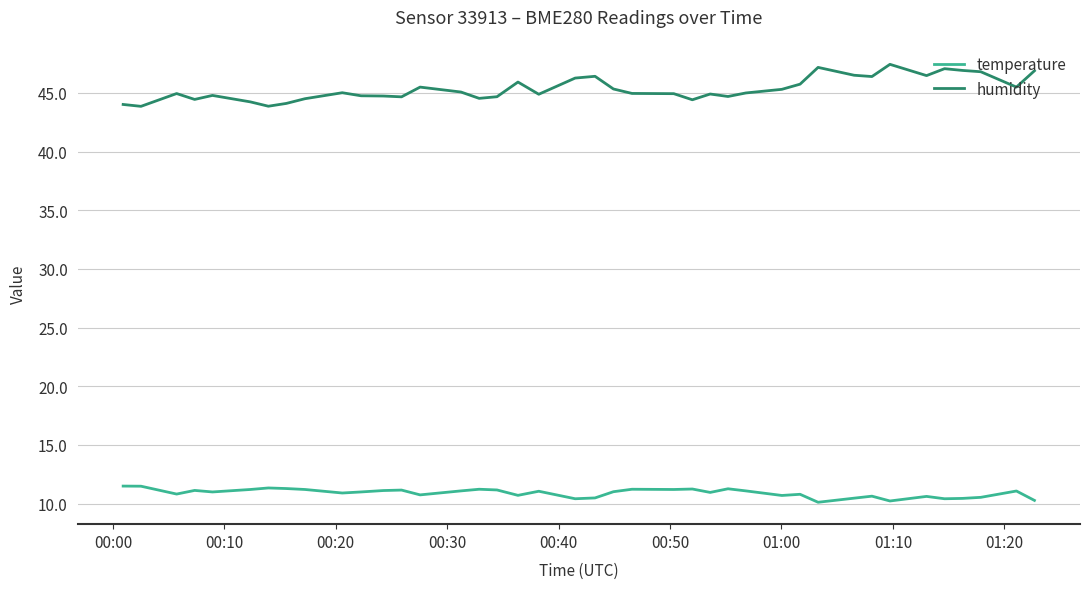

What is the average value of the humidity series?

45.3